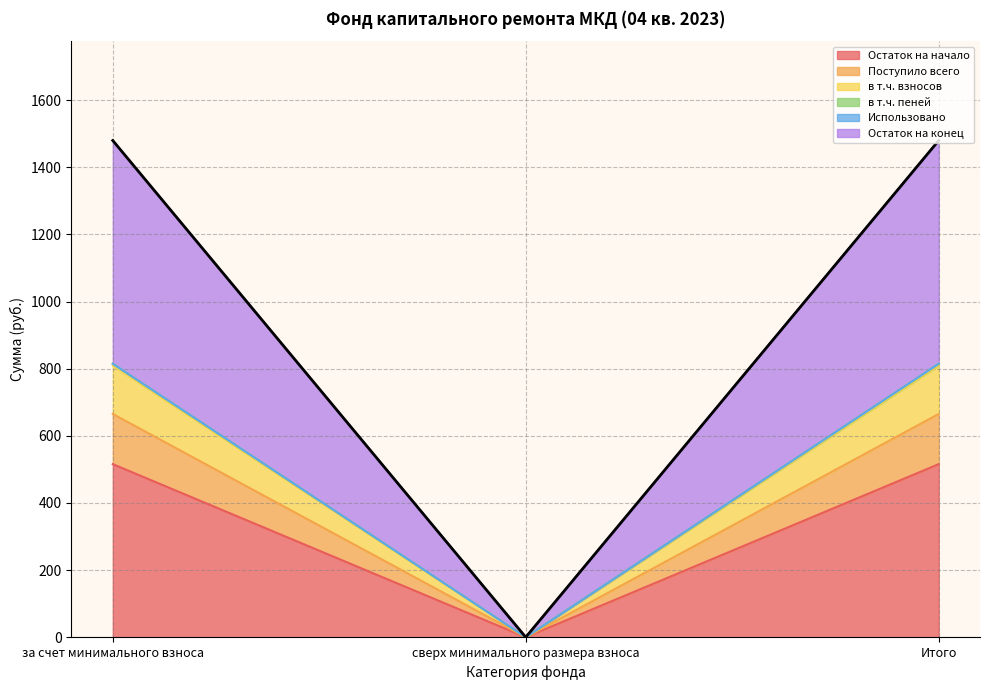

Rank the categories by в т.ч. пеней value from highest to lowest.

за счет минимального взноса, Итого, сверх минимального размера взноса